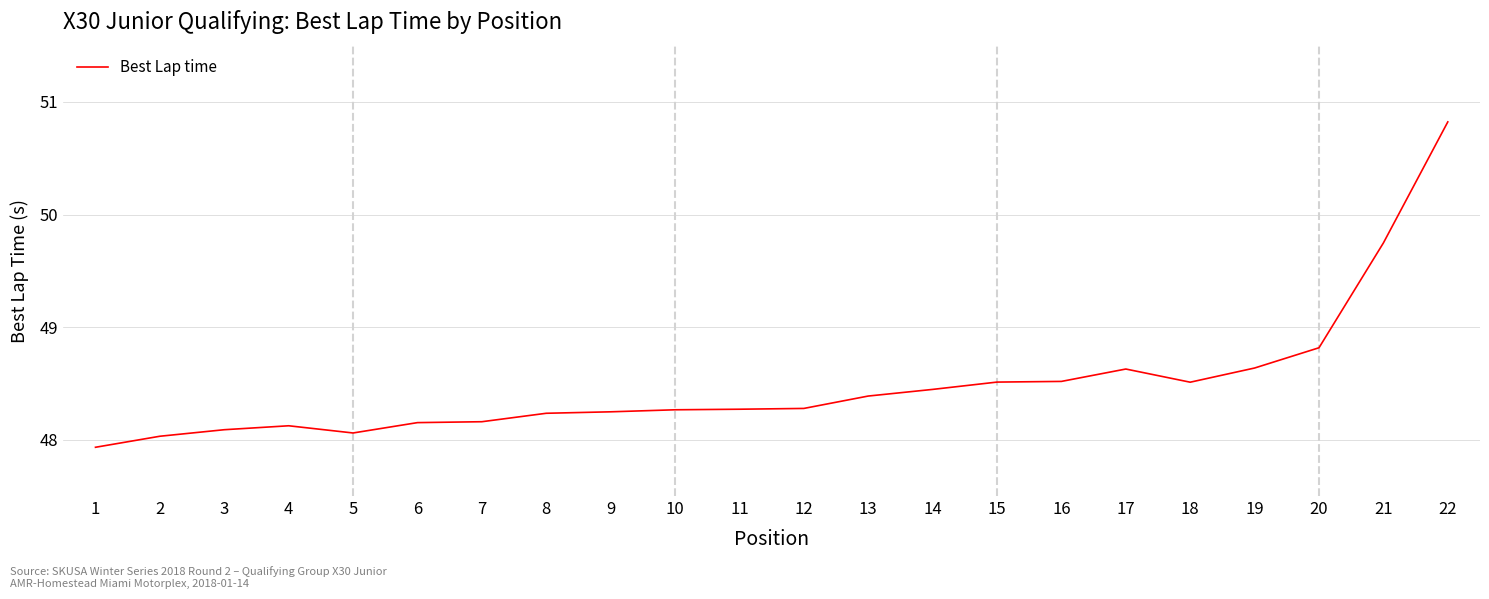

At which label is the value closest to 49?

20